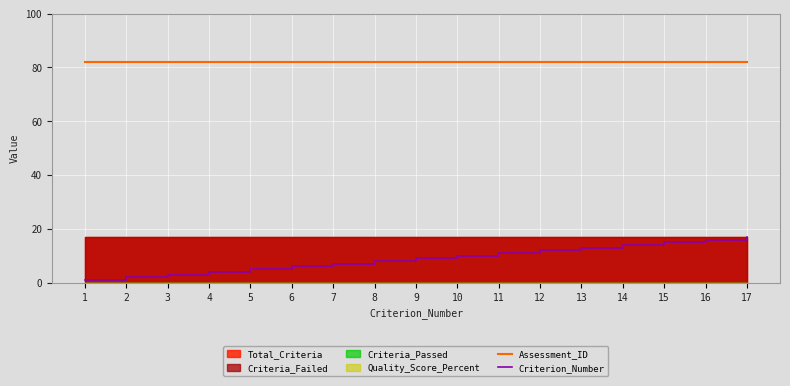

True or false: Criterion_Number has more than 0 points higher than both neighbors.

False